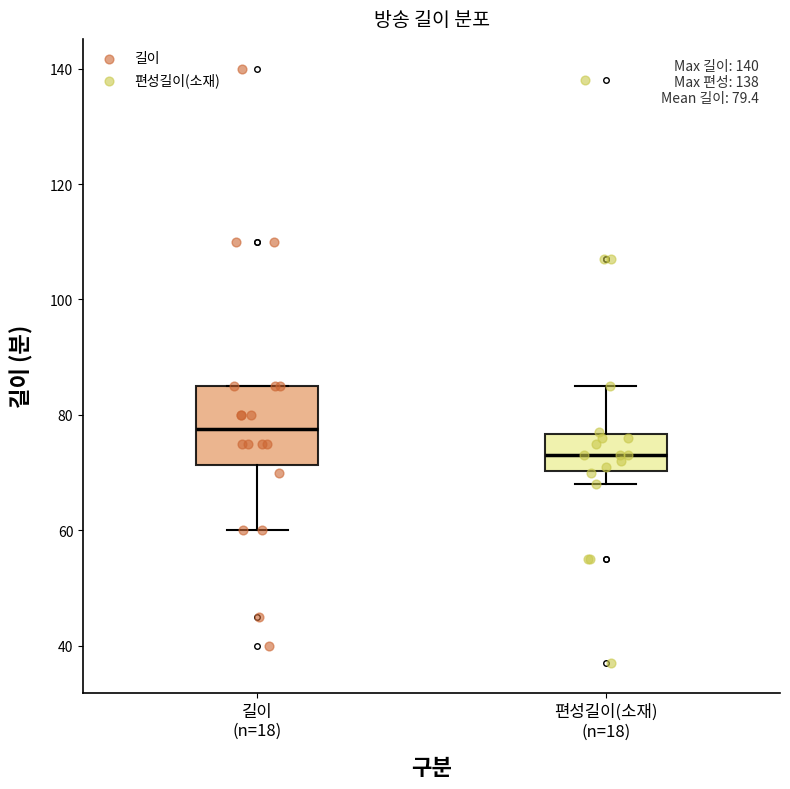

Which box is the tallest, from its lower edge to its upper edge?

길이 (n=18)